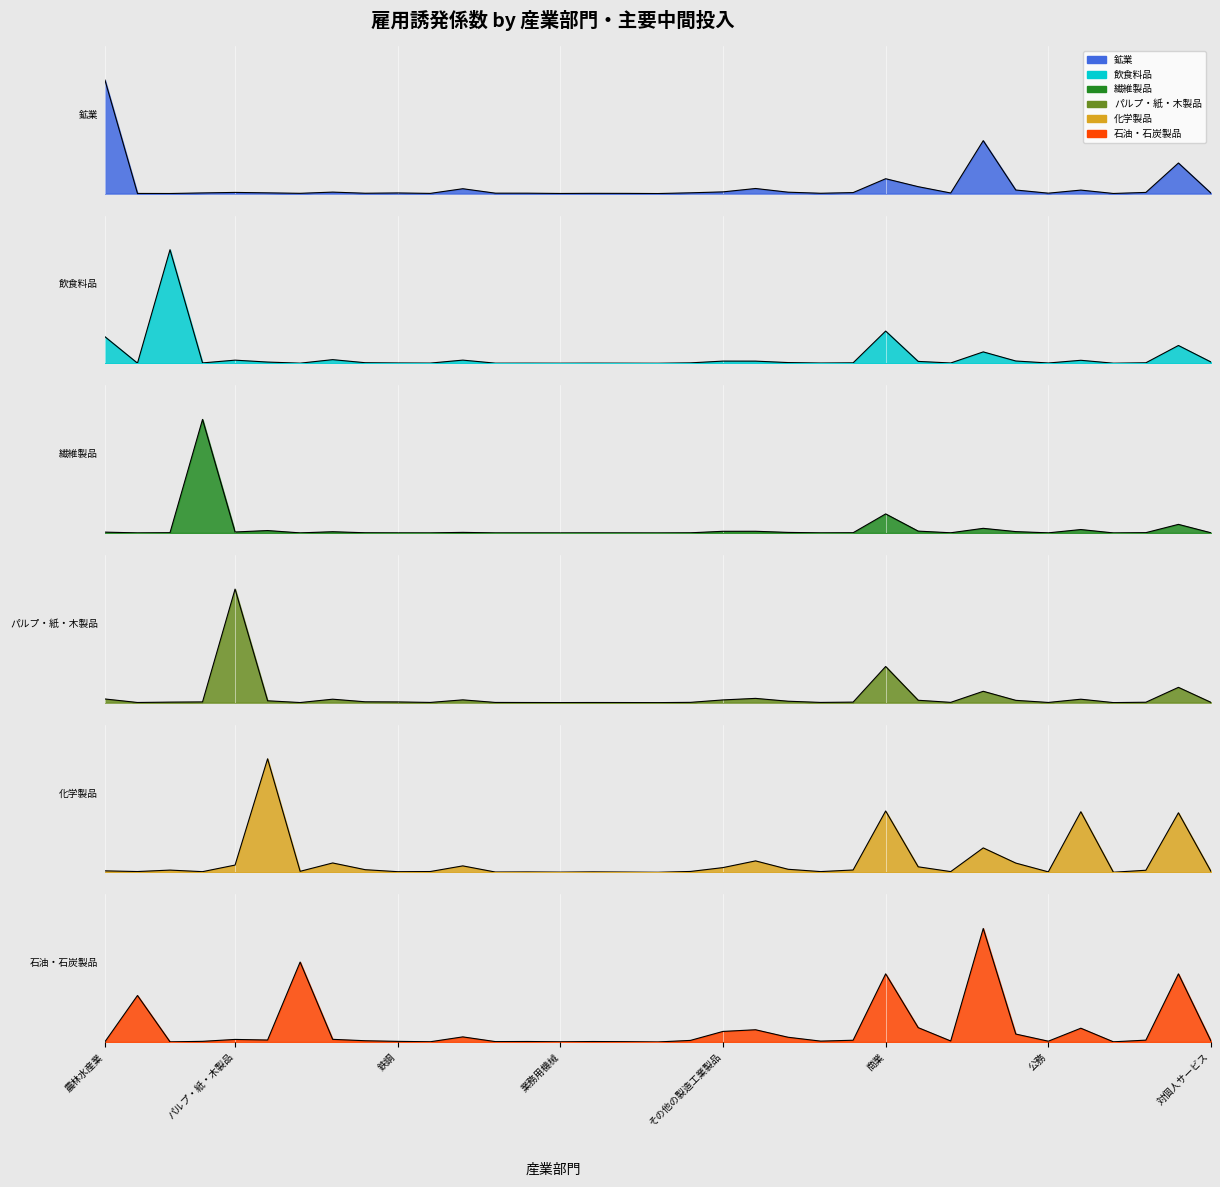

How many interior local valleys does the 鉱業(col_2) series have?

10